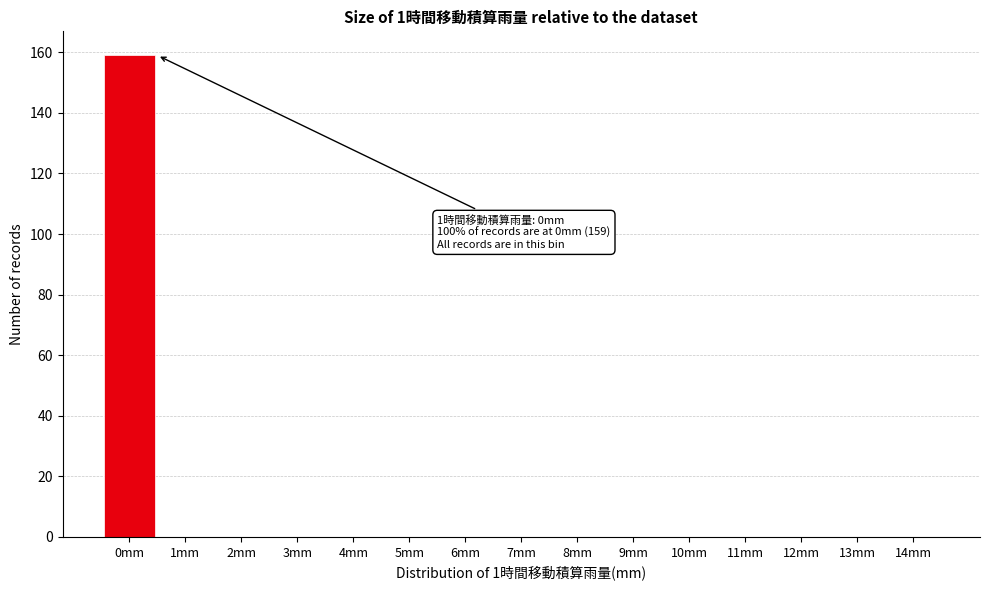

Reading left to right, what are all the values shown in this chart?

0mm=159	1mm=0	2mm=0	3mm=0	4mm=0	5mm=0	6mm=0	7mm=0	8mm=0	9mm=0	10mm=0	11mm=0	12mm=0	13mm=0	14mm=0